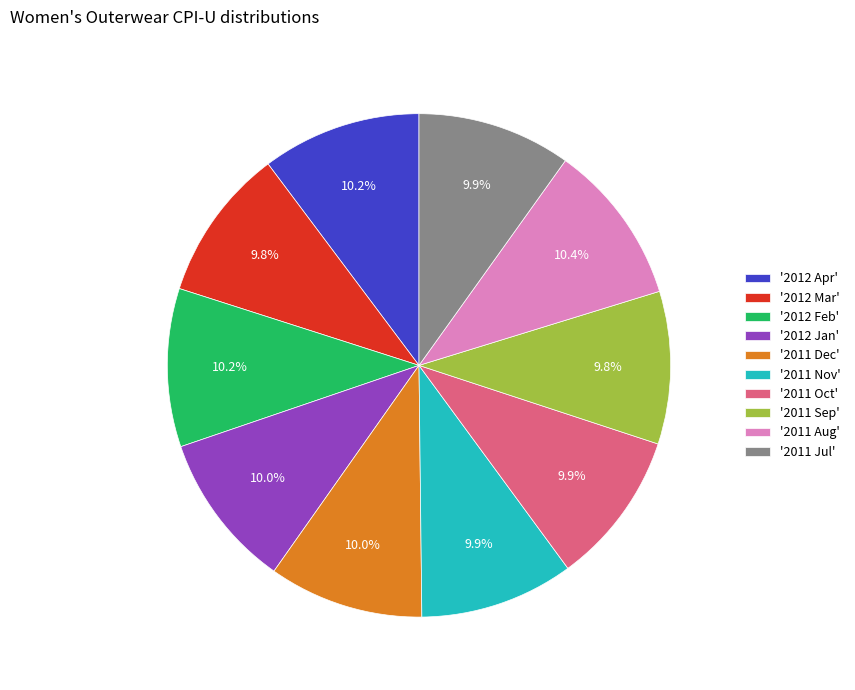

Combined, what portion of the pie is '2011 Dec' and '2012 Mar'?

19.8%